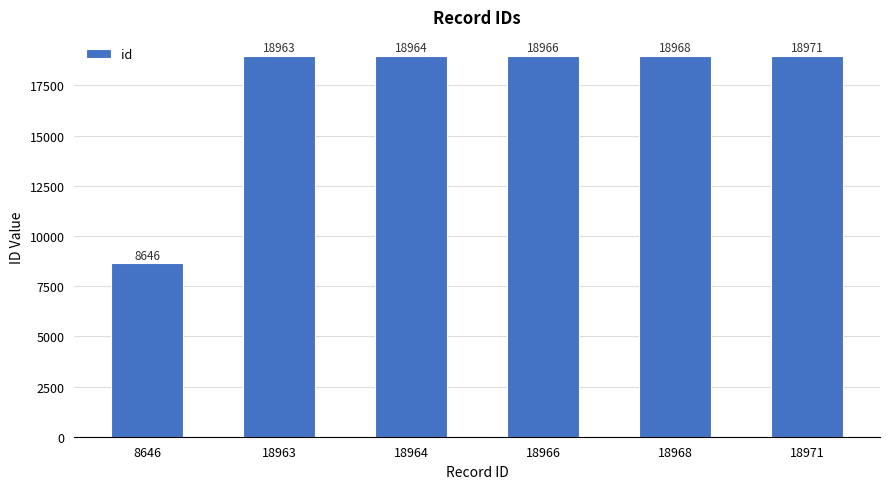

What is the greatest value displayed?

18971